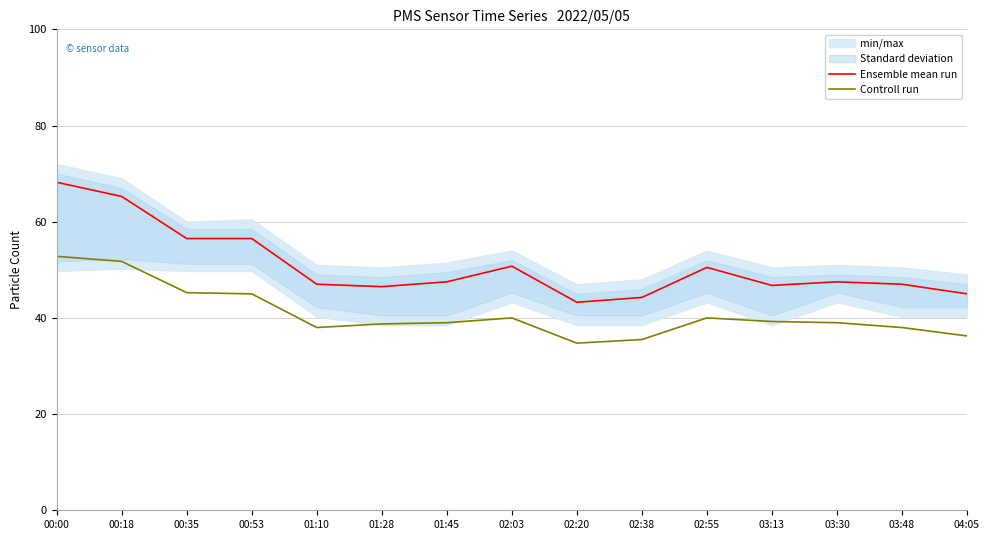

True or false: Ensemble mean run and Controll run cross at least once.

False